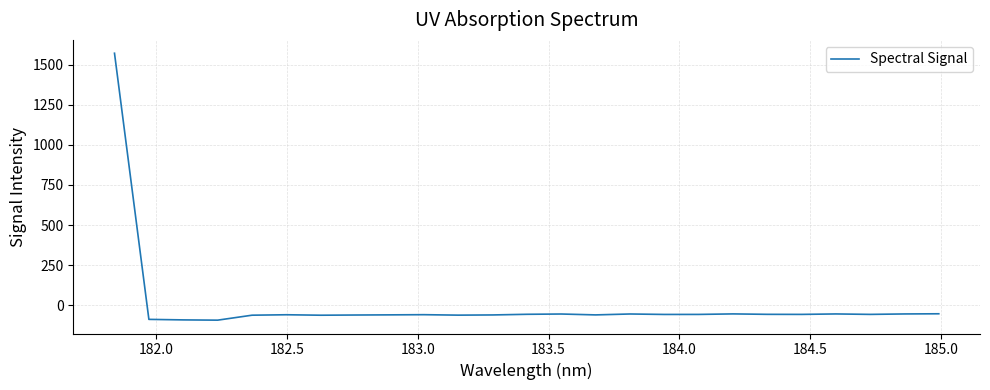

What is the difference between the maximum and minimum values?

1664.3